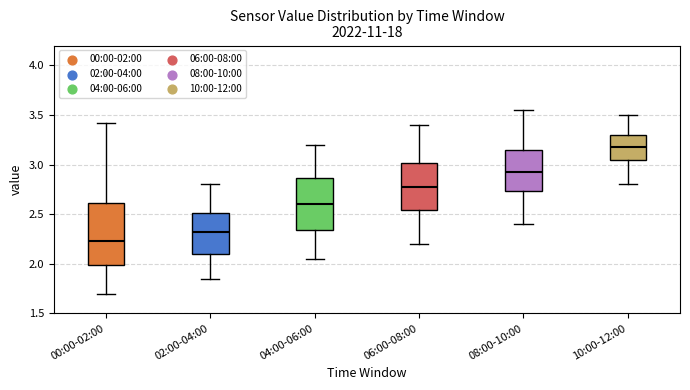

Where is the upper edge of the box for 06:00-08:00 on the y-axis? The values are not printed on the chart, so give them approximately, as read against the axis.

3.00